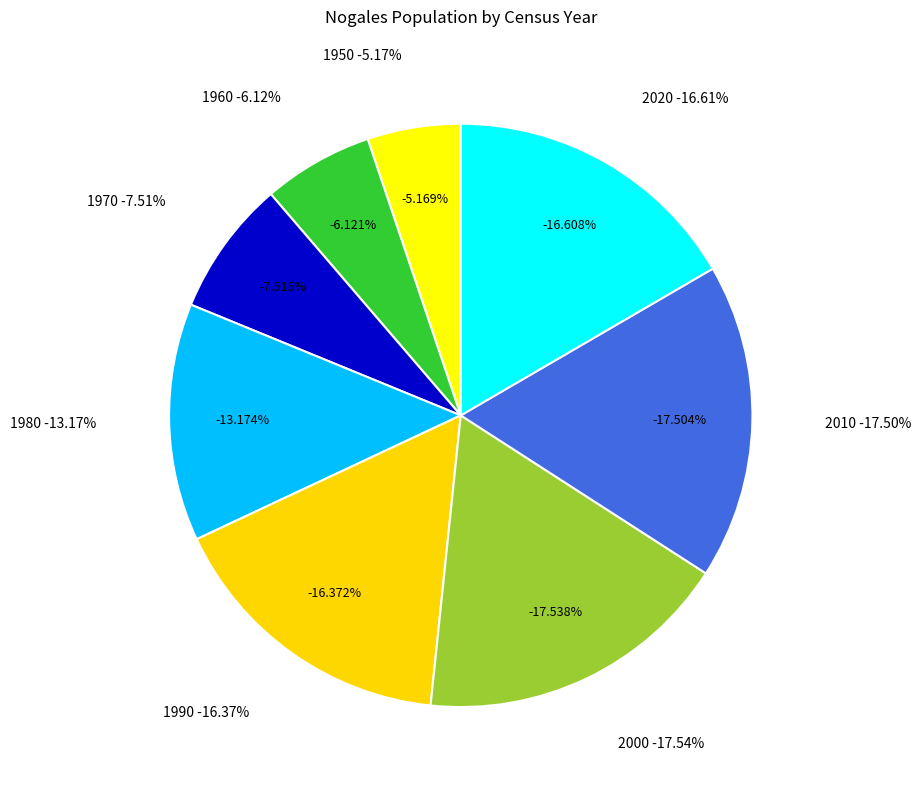

Does 2020 account for over 50% of the chart?

No